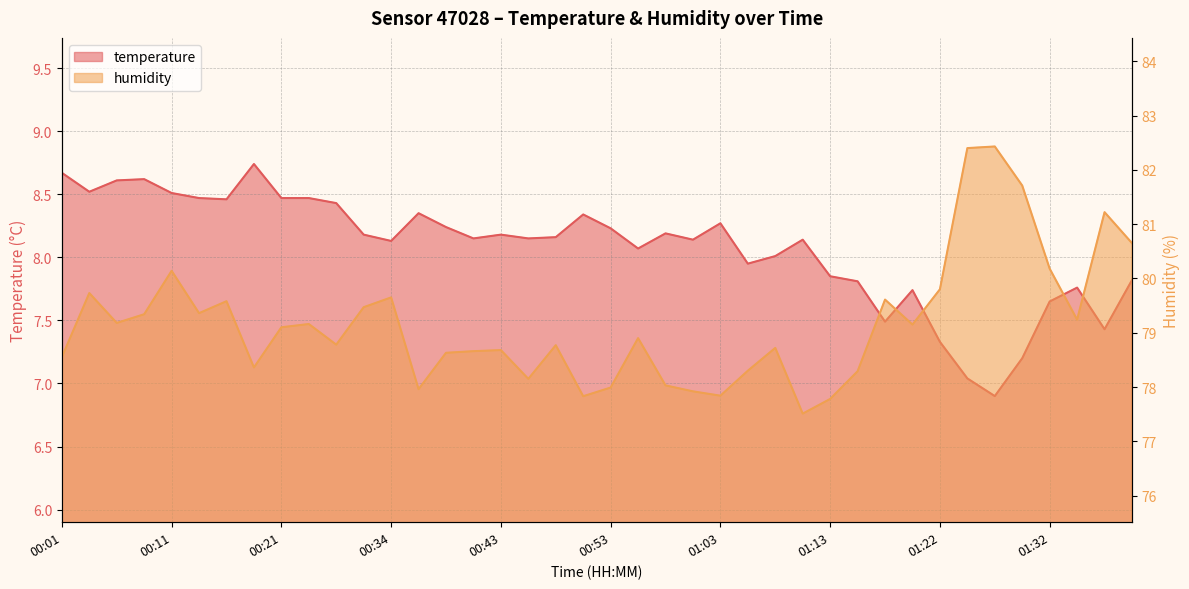

What is the spread (max minus min) of values at 00:03?

71.2